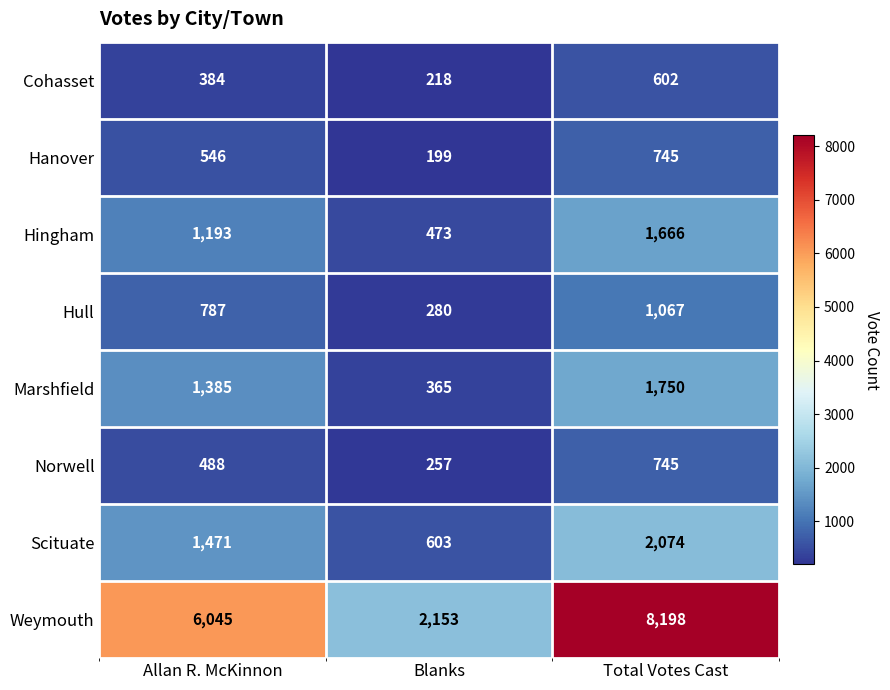

Rank the series at Allan R. McKinnon from highest to lowest value.

Weymouth, Scituate, Marshfield, Hingham, Hull, Hanover, Norwell, Cohasset